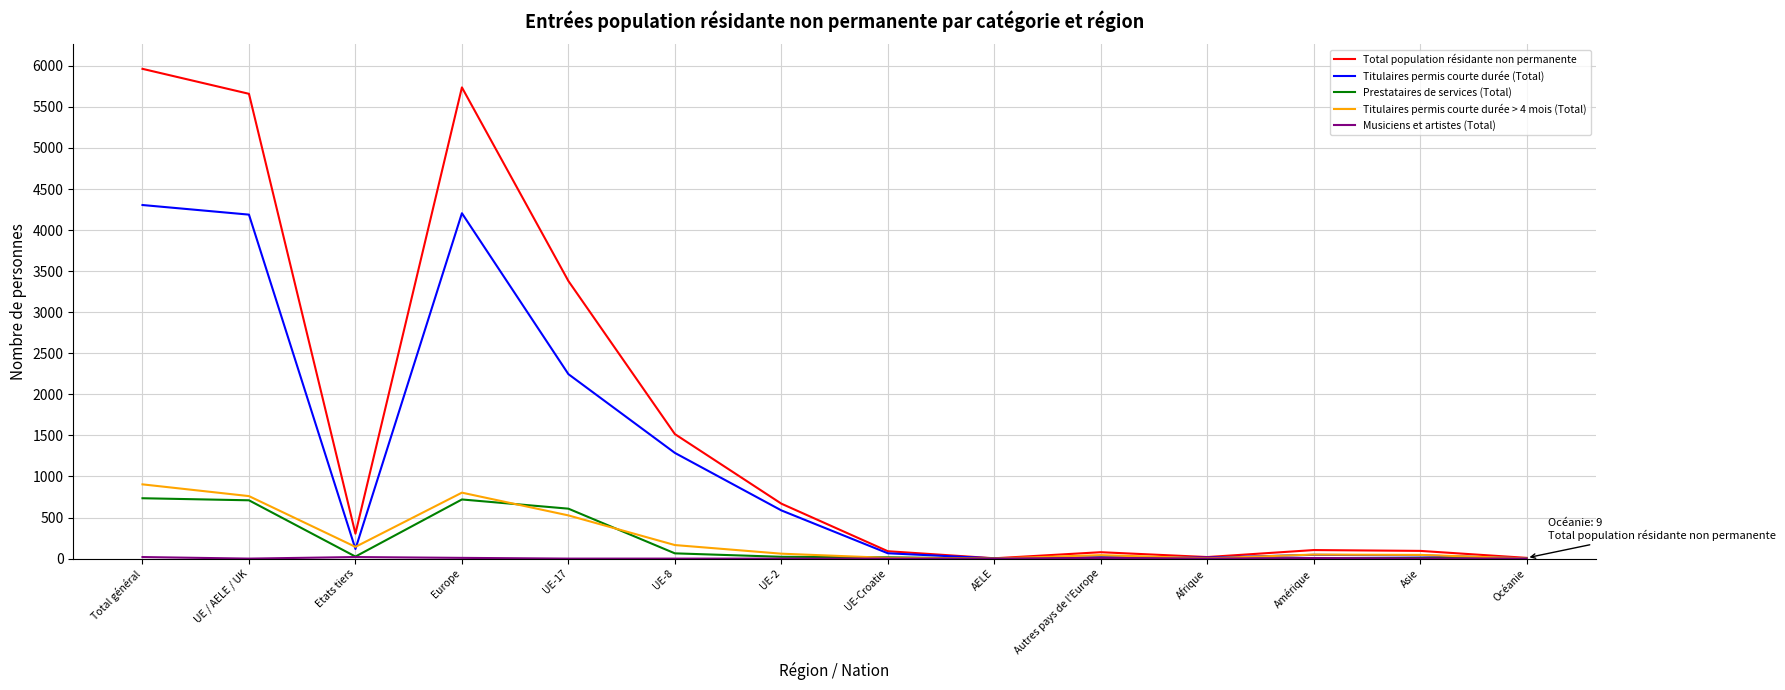

At which label is Titulaires permis courte durée (Total) closest to 2154?

UE-17